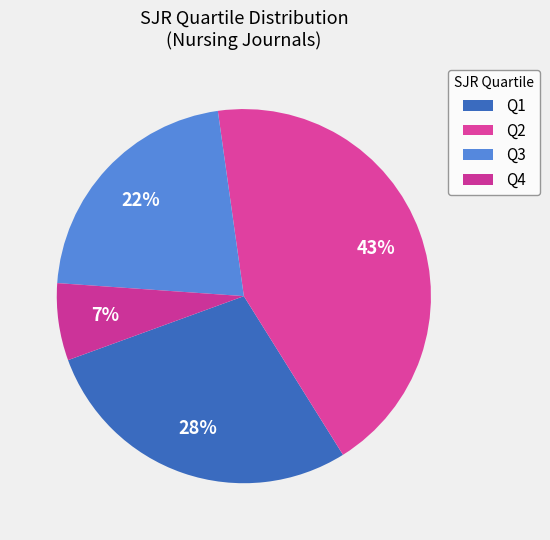

How many segments does this pie chart have?

4